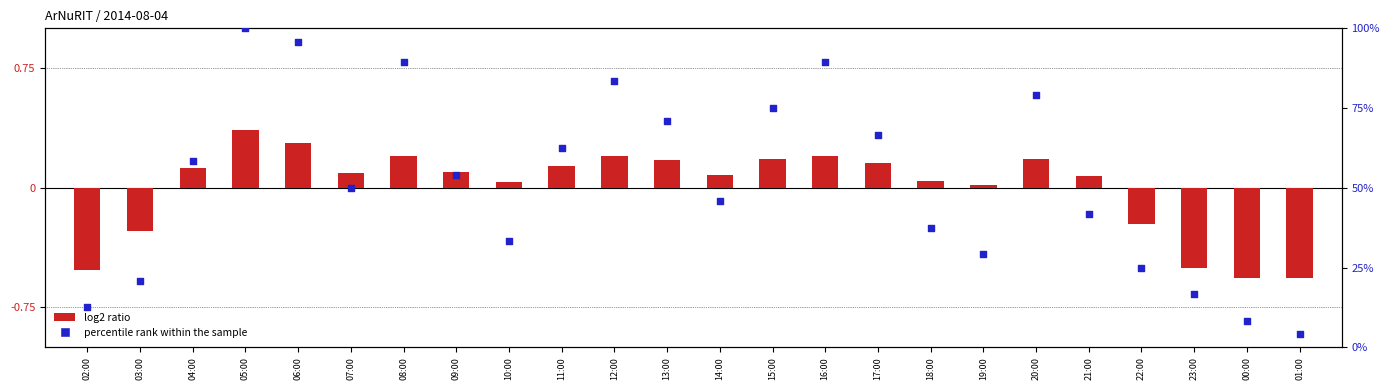

What is the total value across all series at 23:00?

-485.4